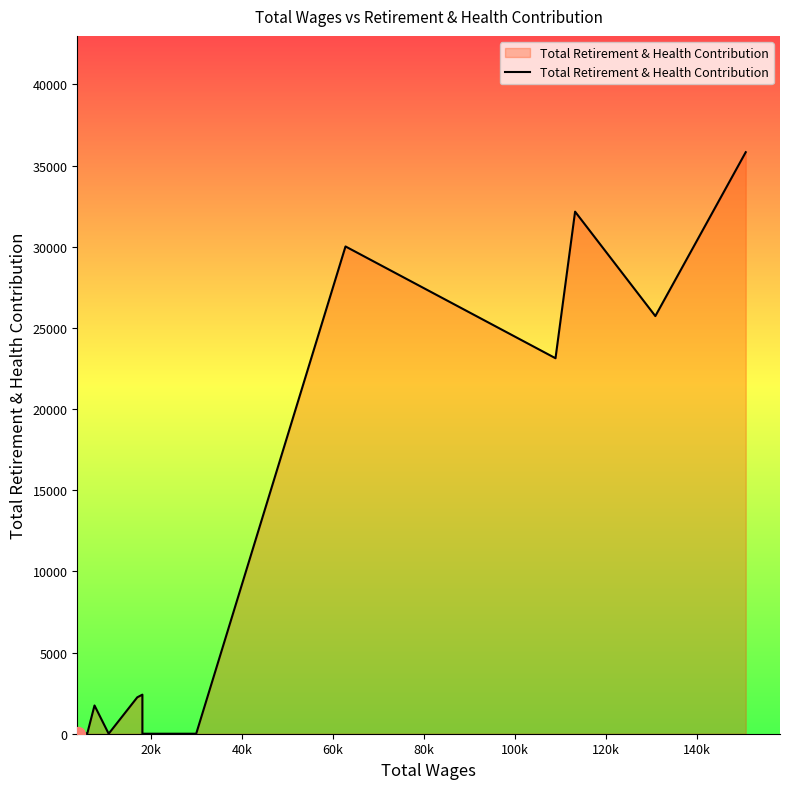

What is the difference between the maximum and minimum values?

35823